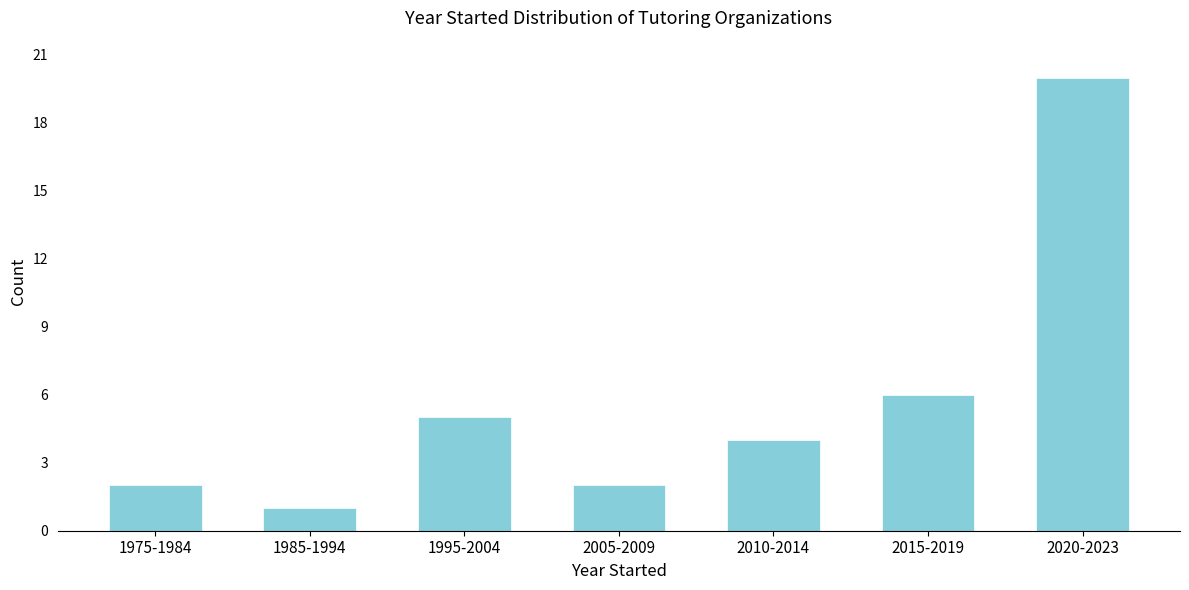

Reading left to right, list all the values displayed in this chart.

2	1	5	2	4	6	20